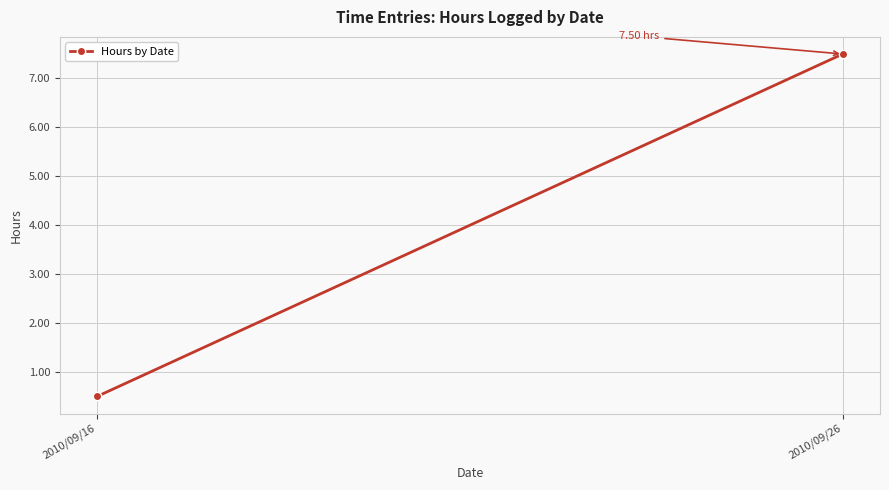

What is the value of the 2nd point from the left?

7.5